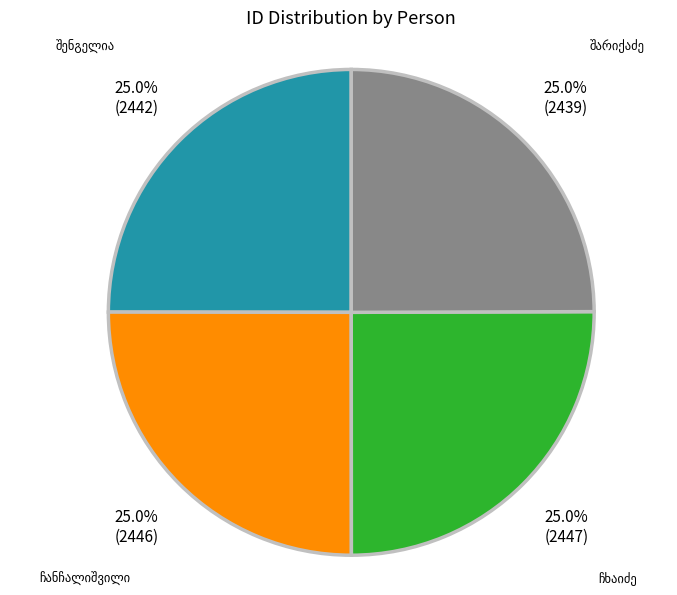

Is there any slice that represents more than half of the pie?

No